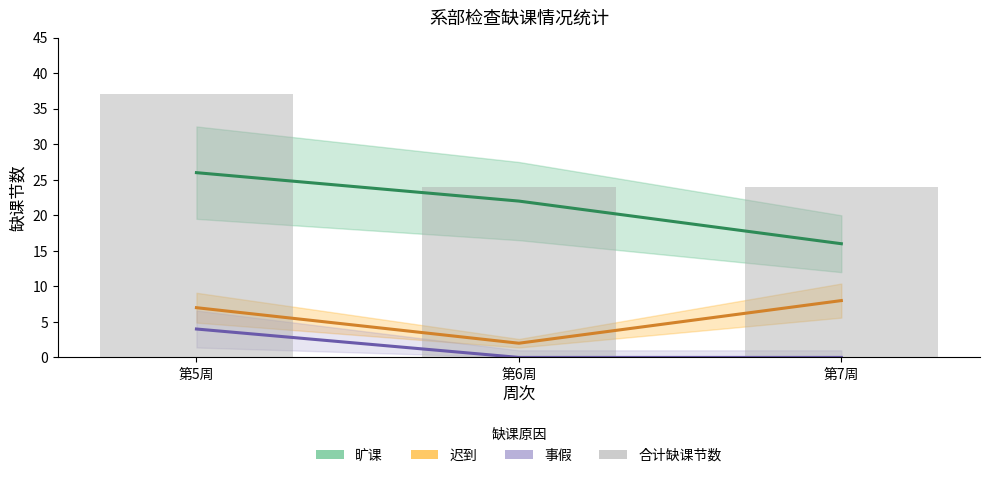

How many categories are shown in the chart?

3